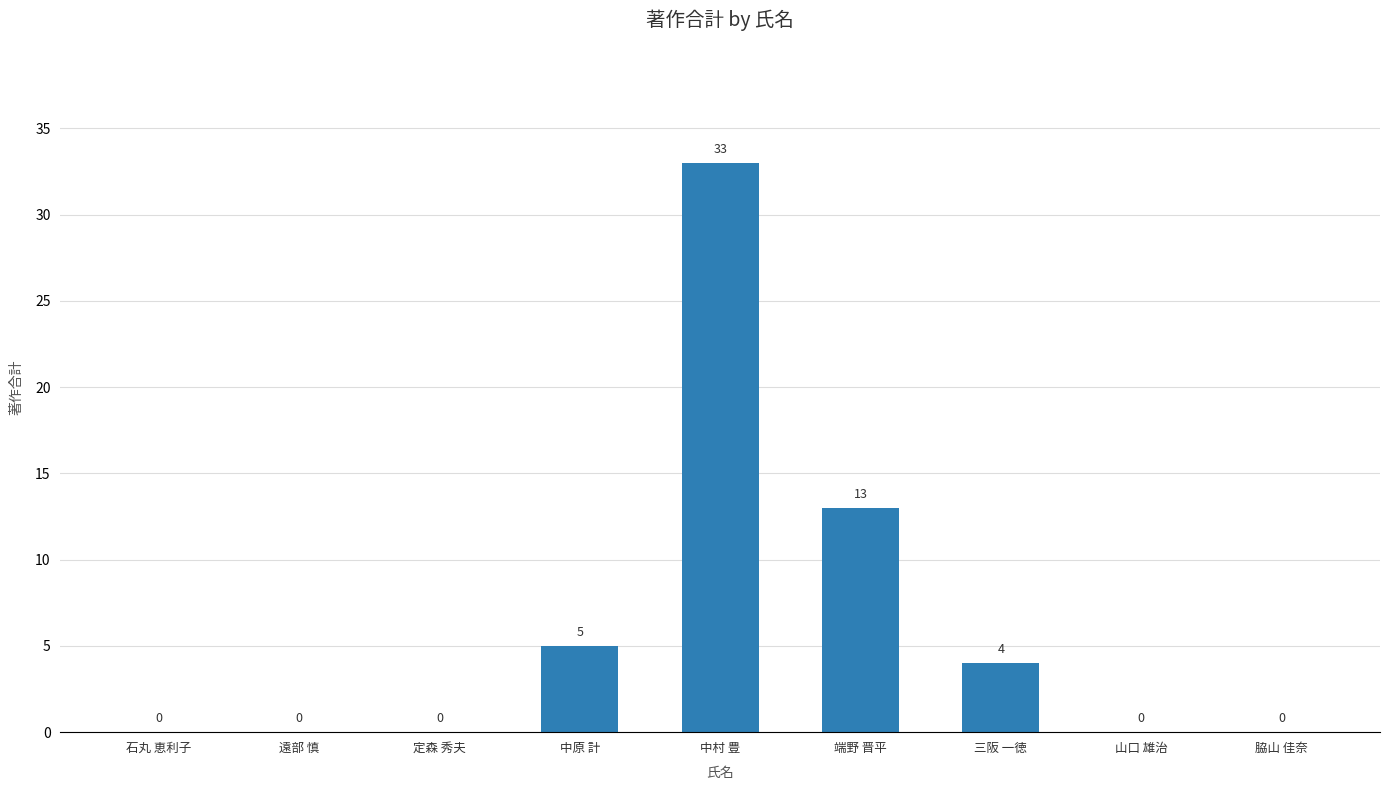

The value at 脇山 佳奈 is 19. True or false?

False